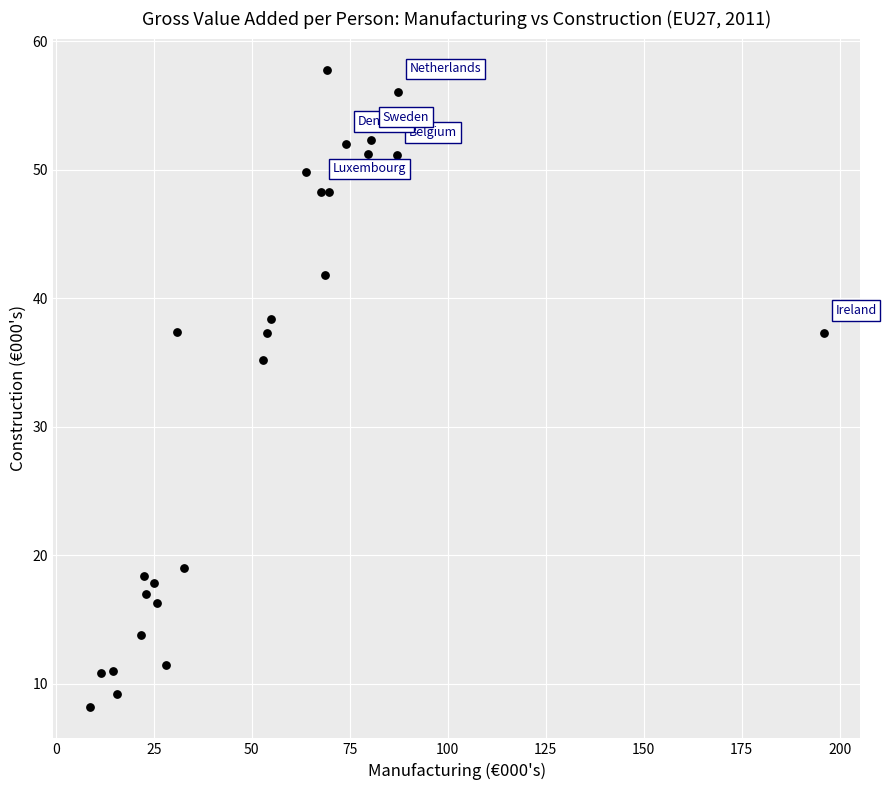

What Y value in the scatter plot is closest to 32?

35.2